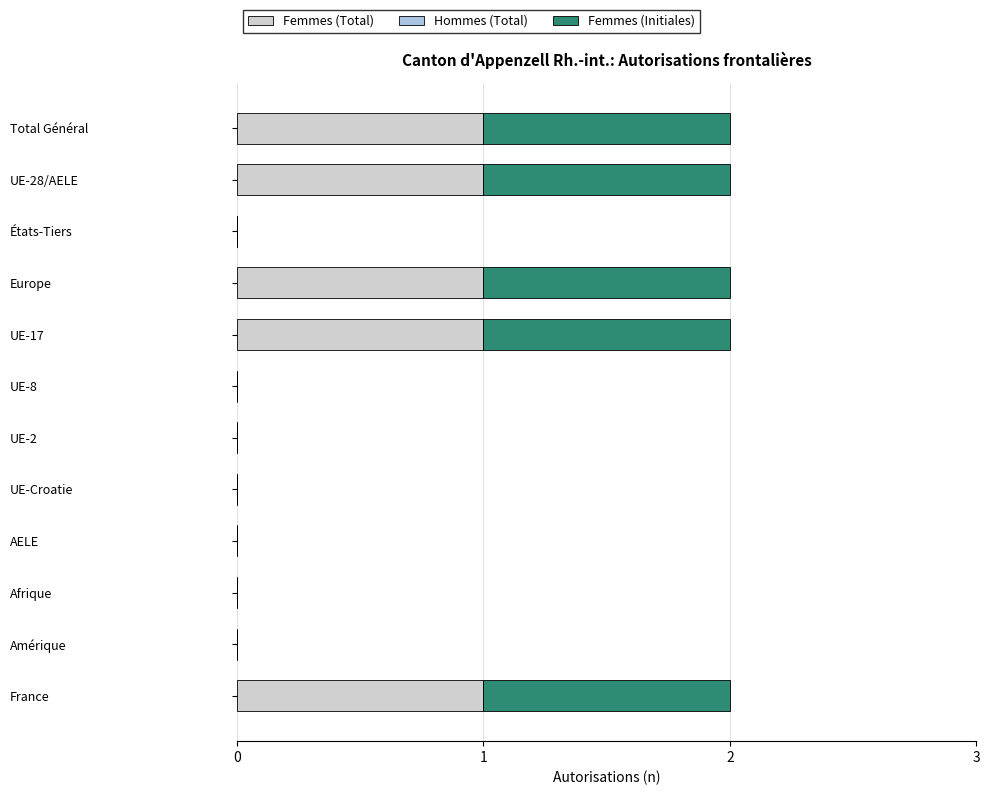

What is the average value of the Femmes (Total) series?

0